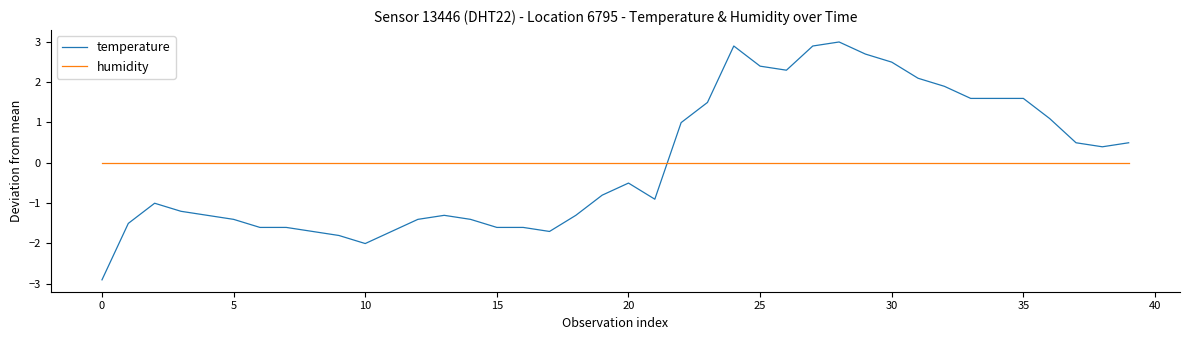

Which series has the widest spread of values?

temperature